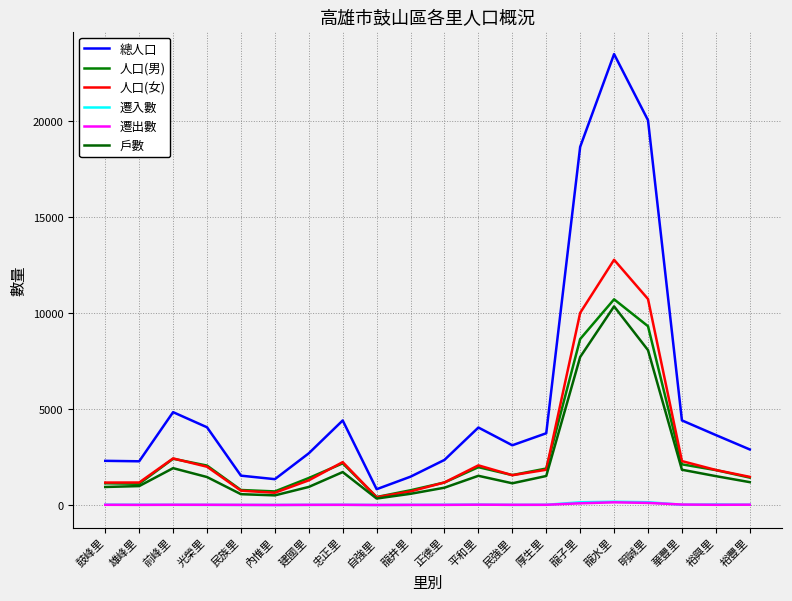

What is the sum of the 總人口 values at 龍水里 and 民族里?

25044